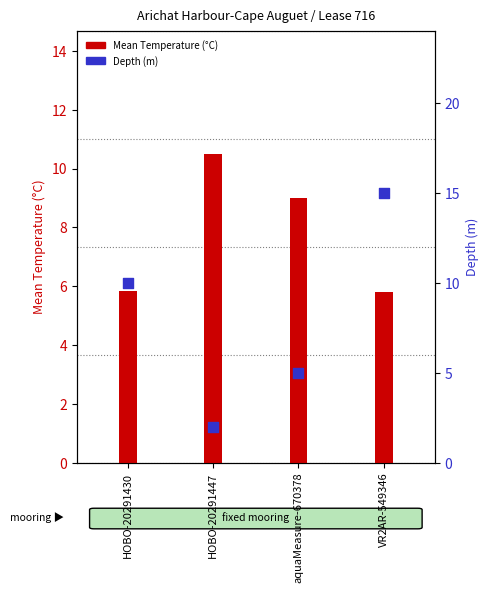

What is the total value across all series at HOBO-20291447?

12.5